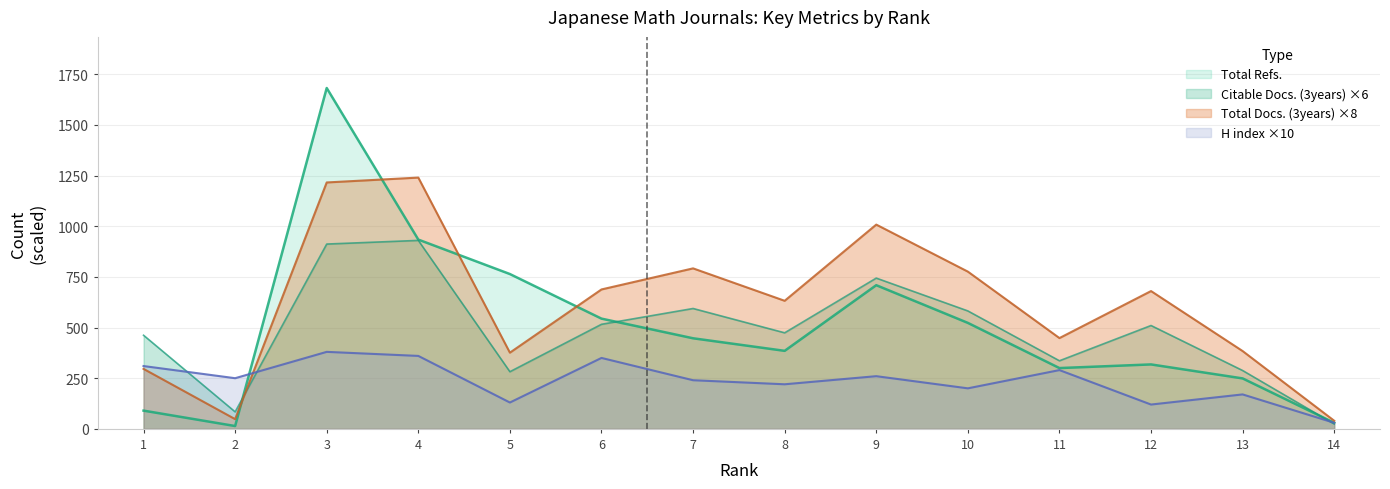

Count the number of data series in this chart.

4